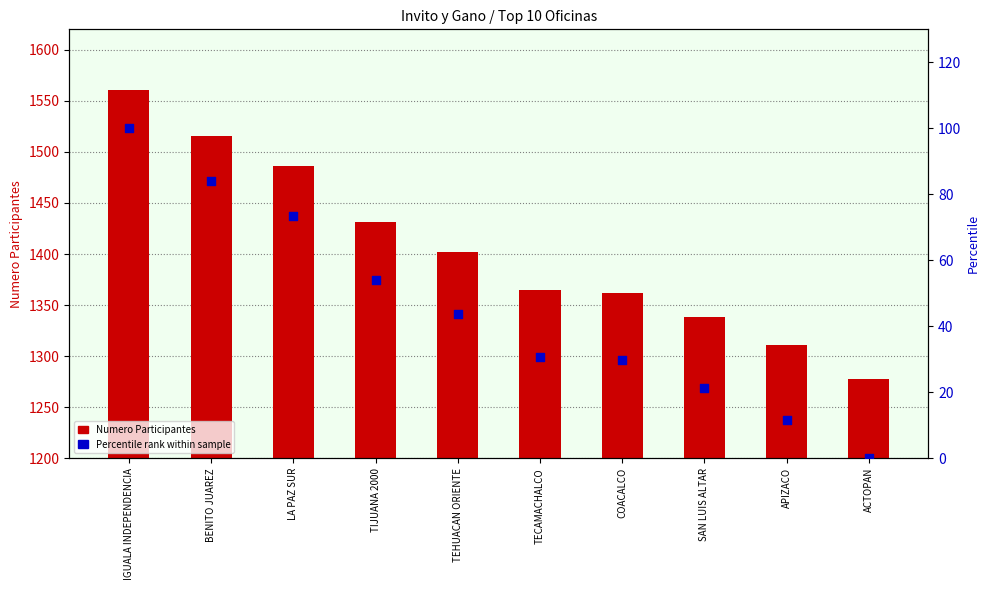

At how many categories does at least one series exceed 906?

10